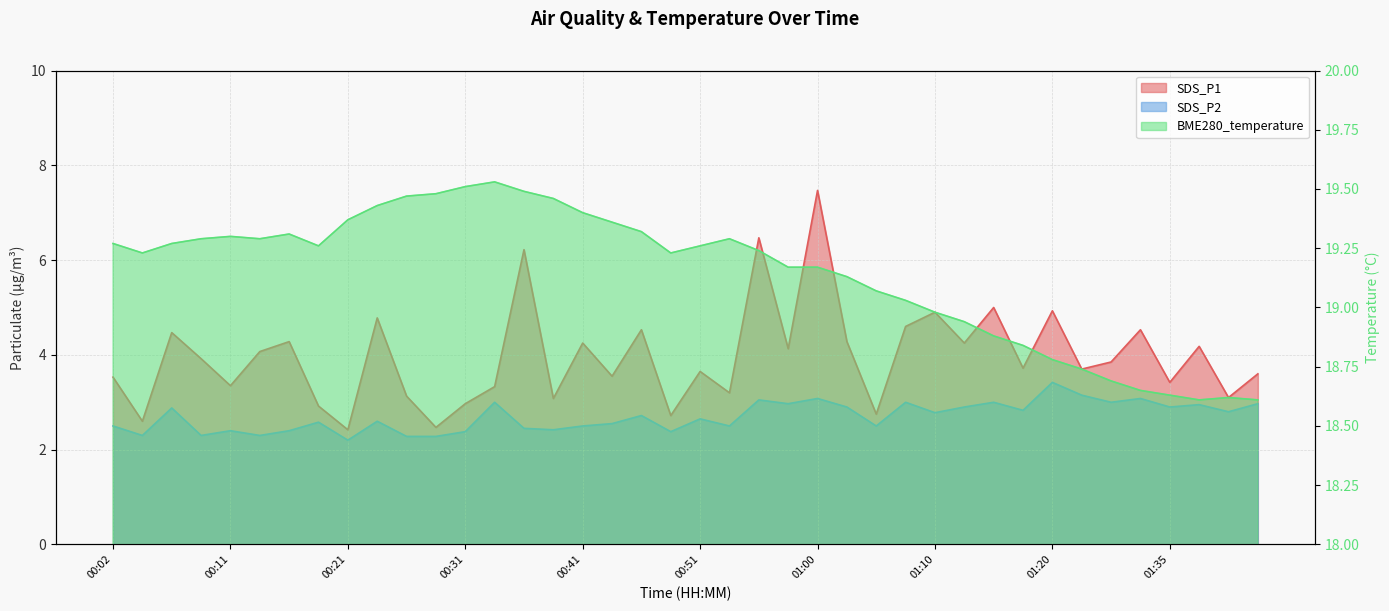

What is the sum of all BME280_temperature values?

765.6